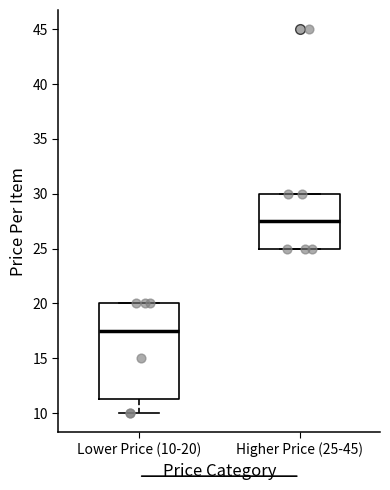

Comparing the boxes themselves (not the whiskers), which one is the tallest?

Lower Price (10-20)